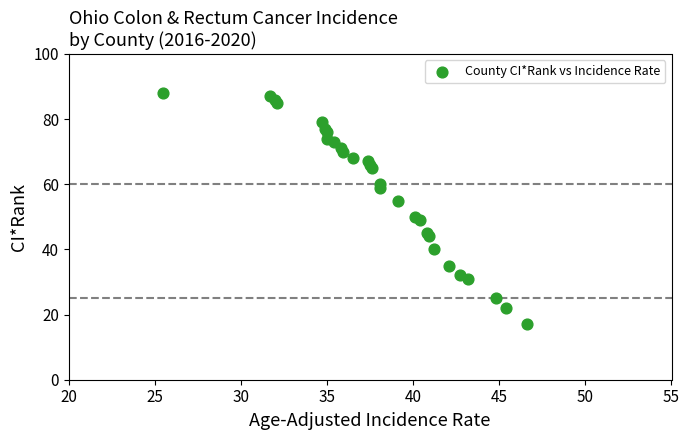

What is the range of Y values (max minus min)?

71